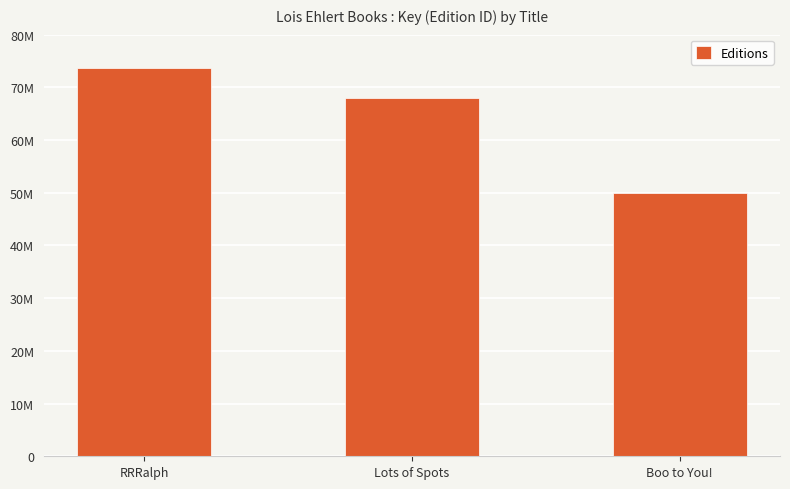

What is the label of the 1st bar from the left?

RRRalph